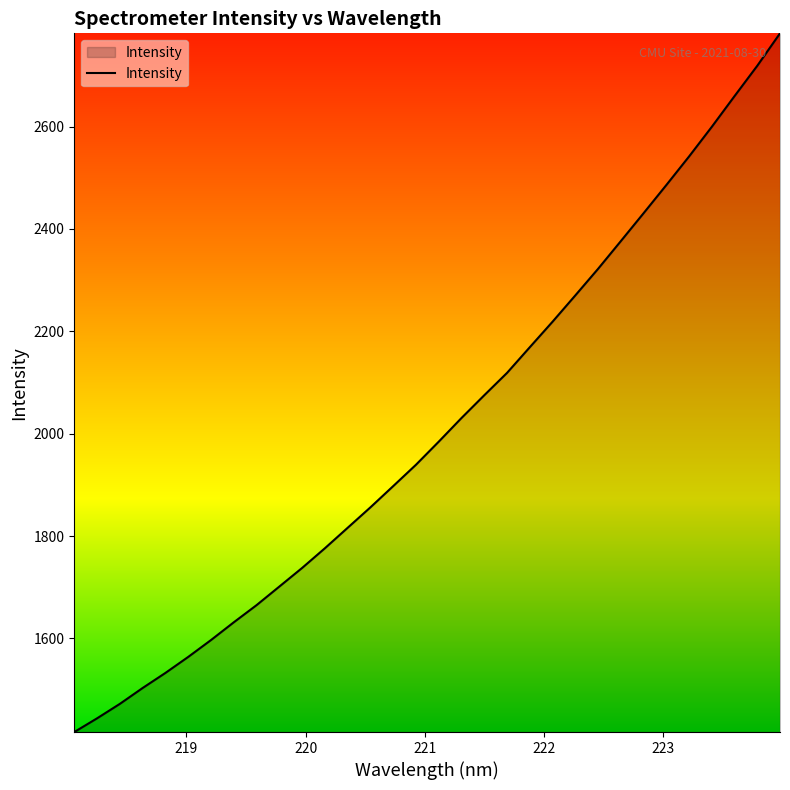

Reading right to left, extract all data points from this chart.

2782.1	2718.7	2659.5	2599.5	2541.5	2485.6	2430.6	2376.1	2322.0	2270.1	2218.7	2168.9	2118.7	2075.1	2030.6	1984.4	1939.3	1897.6	1856.1	1816.1	1776.1	1737.6	1701.3	1665.0	1631.5	1596.8	1563.8	1532.5	1503.1	1472.1	1443.8	1417.0